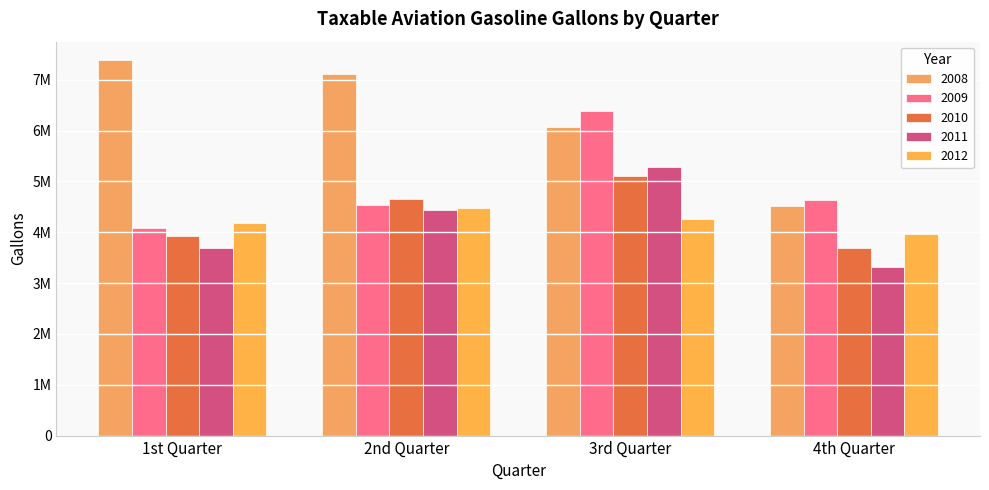

What is the spread (max minus min) of values at 2nd Quarter?

2688291